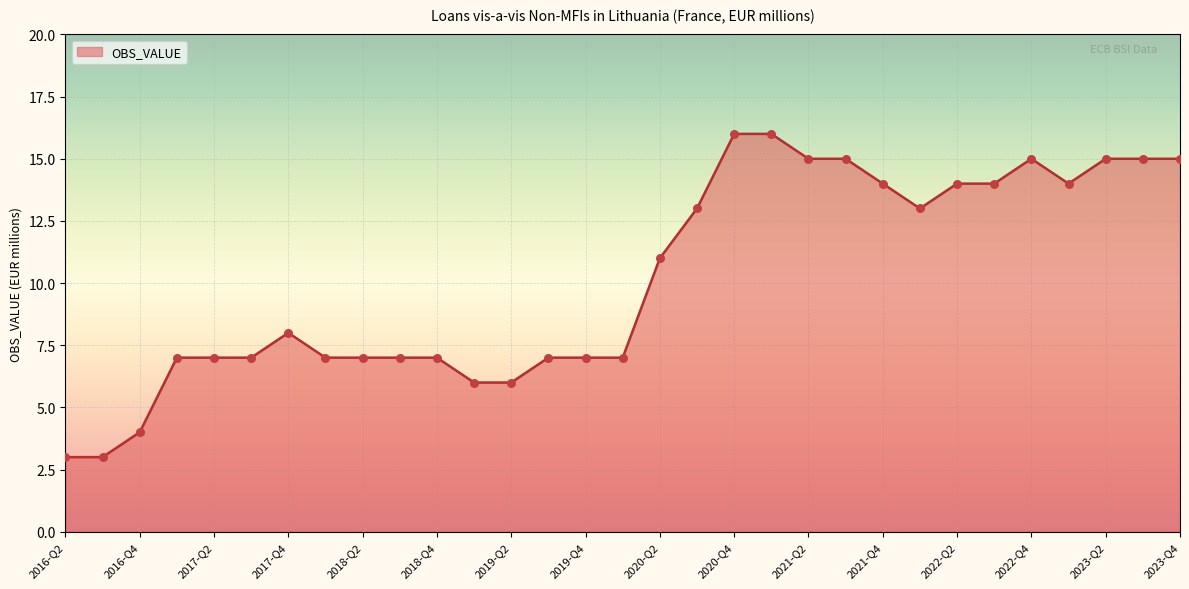

What is the difference between the maximum and minimum values?

13